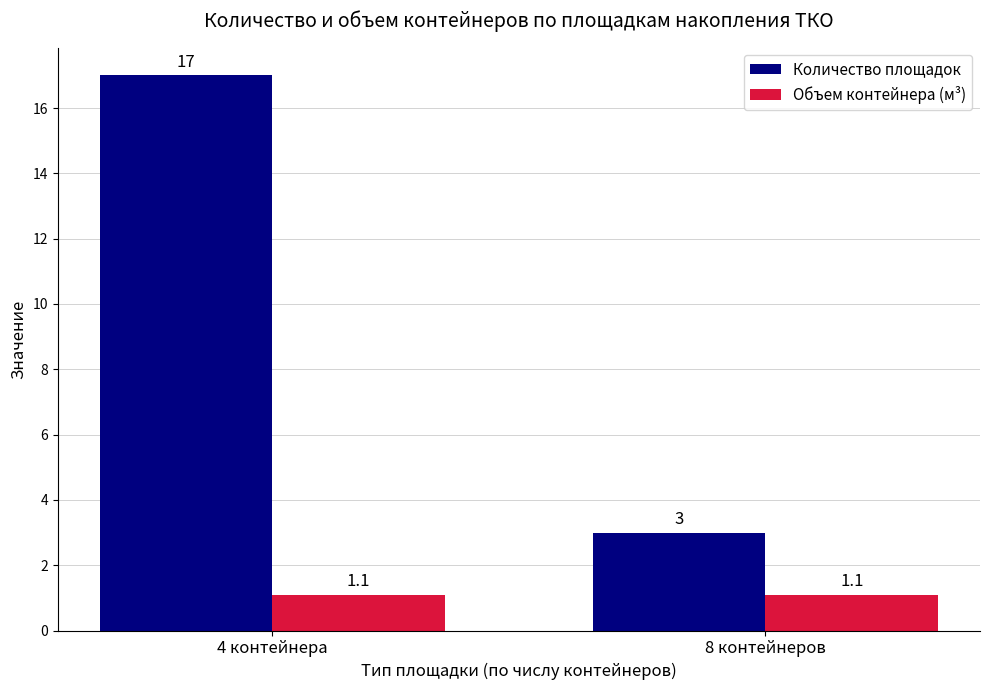

Reading right to left, list all the values displayed in this chart.

Количество площадок: 8 контейнеров=3.0	4 контейнера=17.0
Объем контейнера (м³): 8 контейнеров=1.1	4 контейнера=1.1